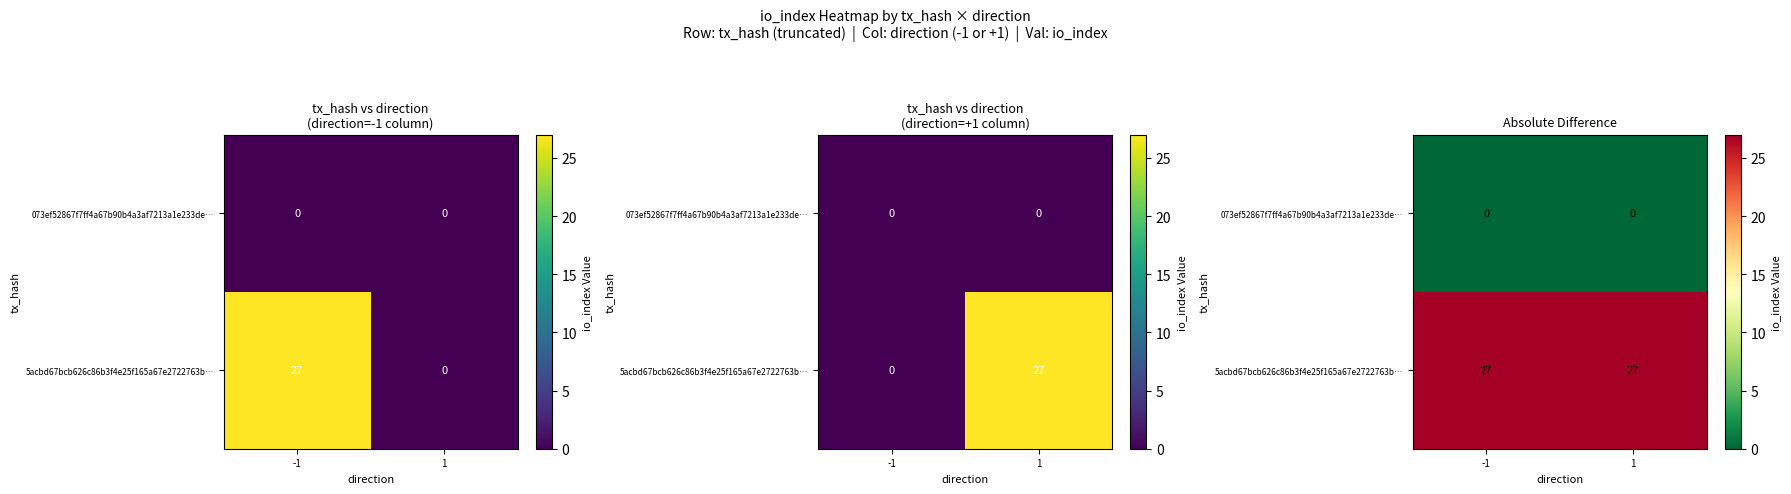

How many data points does each series have?

2